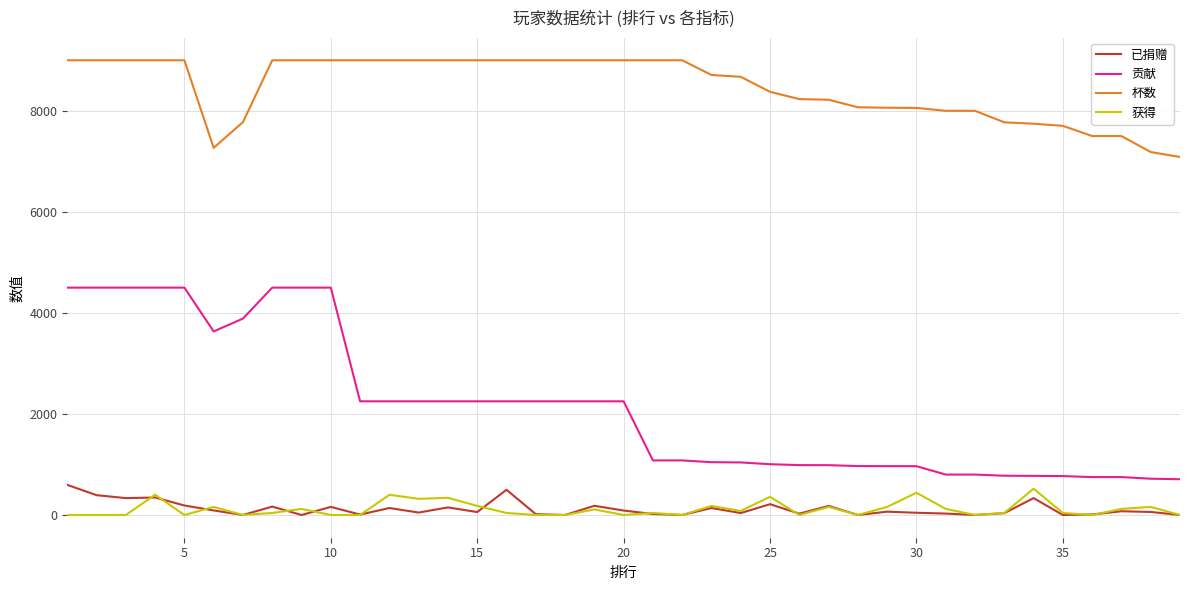

True or false: 贡献 and 已捐赠 intersect in this chart.

False